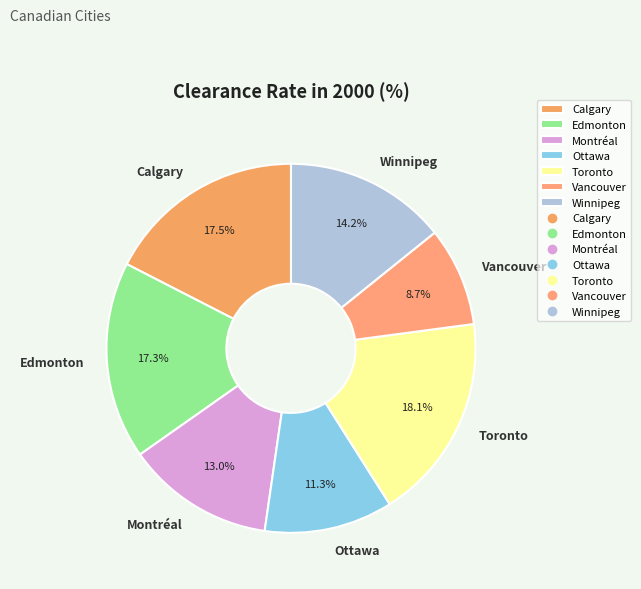

Which slice is the largest?

Toronto